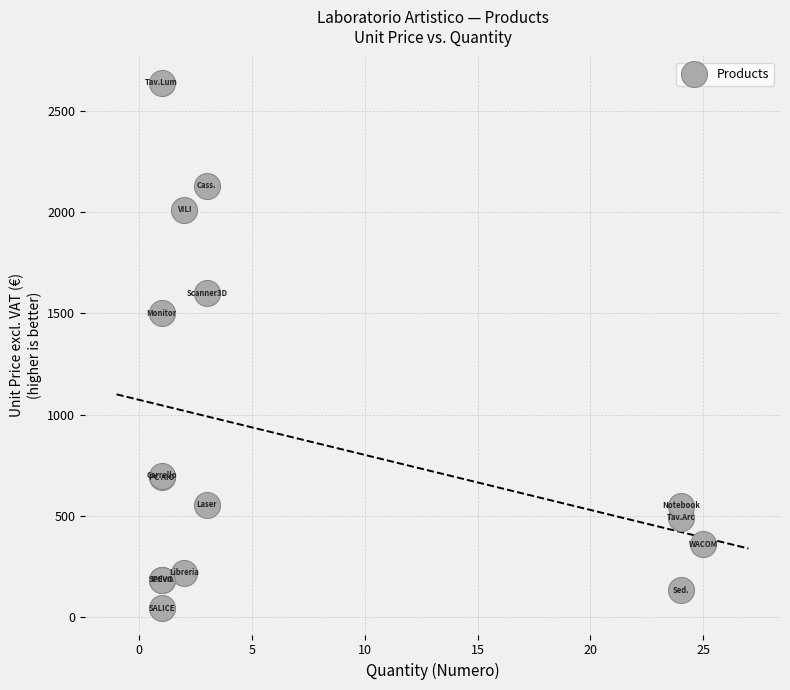

What Y value in the scatter plot is closest to 1341?

1500.0